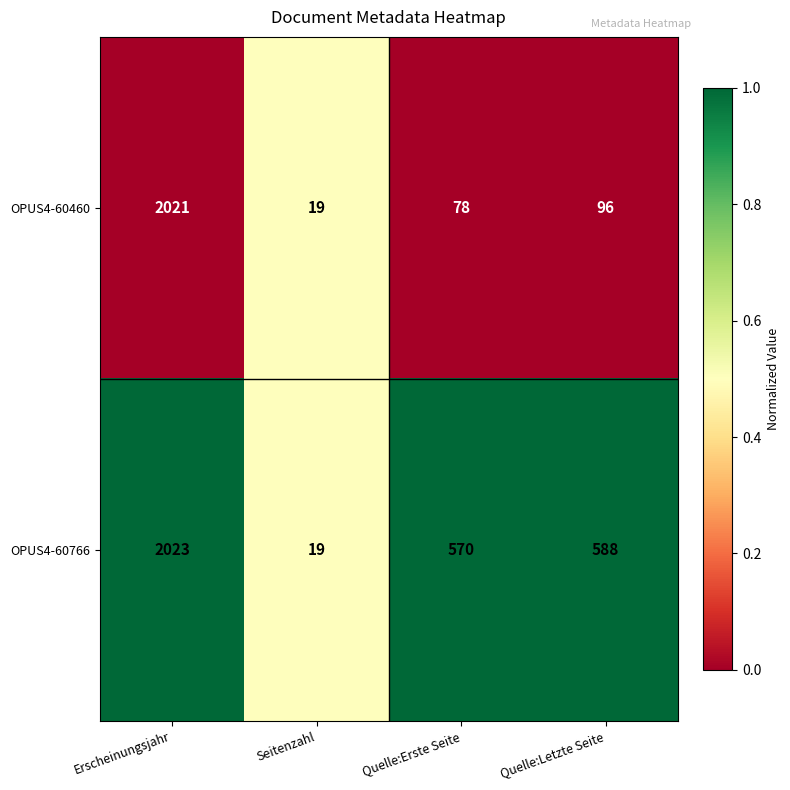

What is the total value across all series at Erscheinungsjahr?

4044